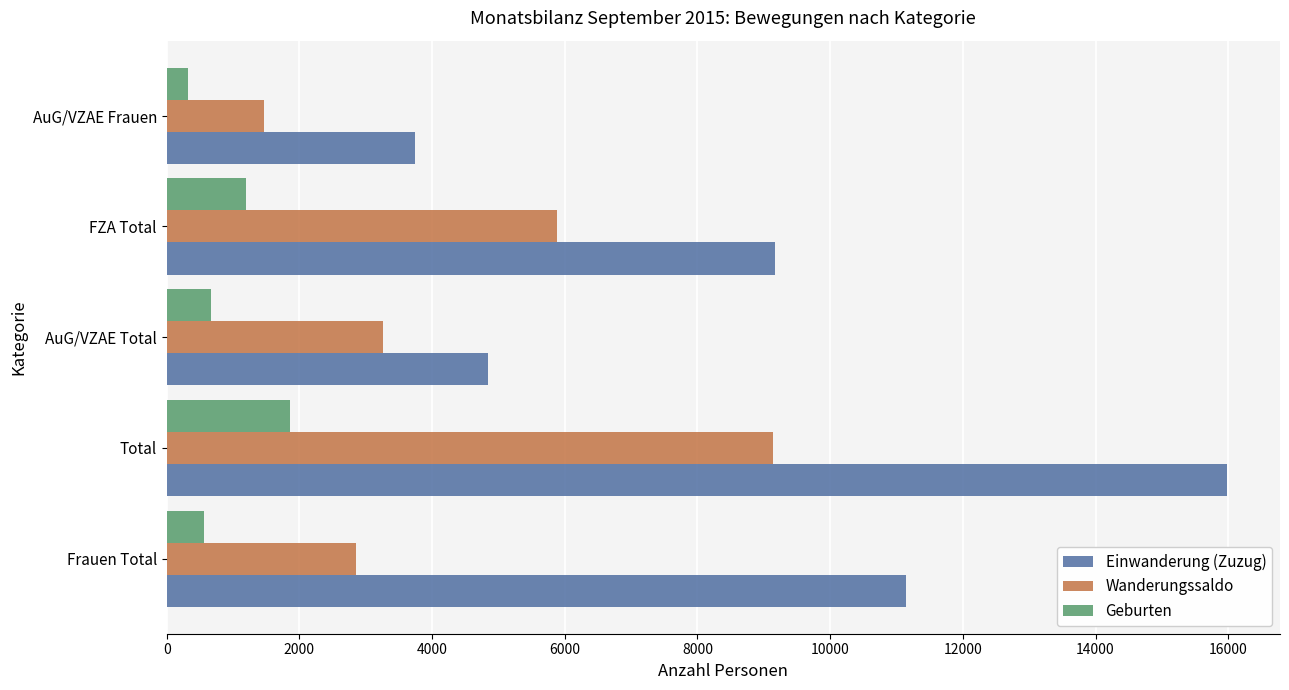

At which category is the sum across all series the highest?

Total